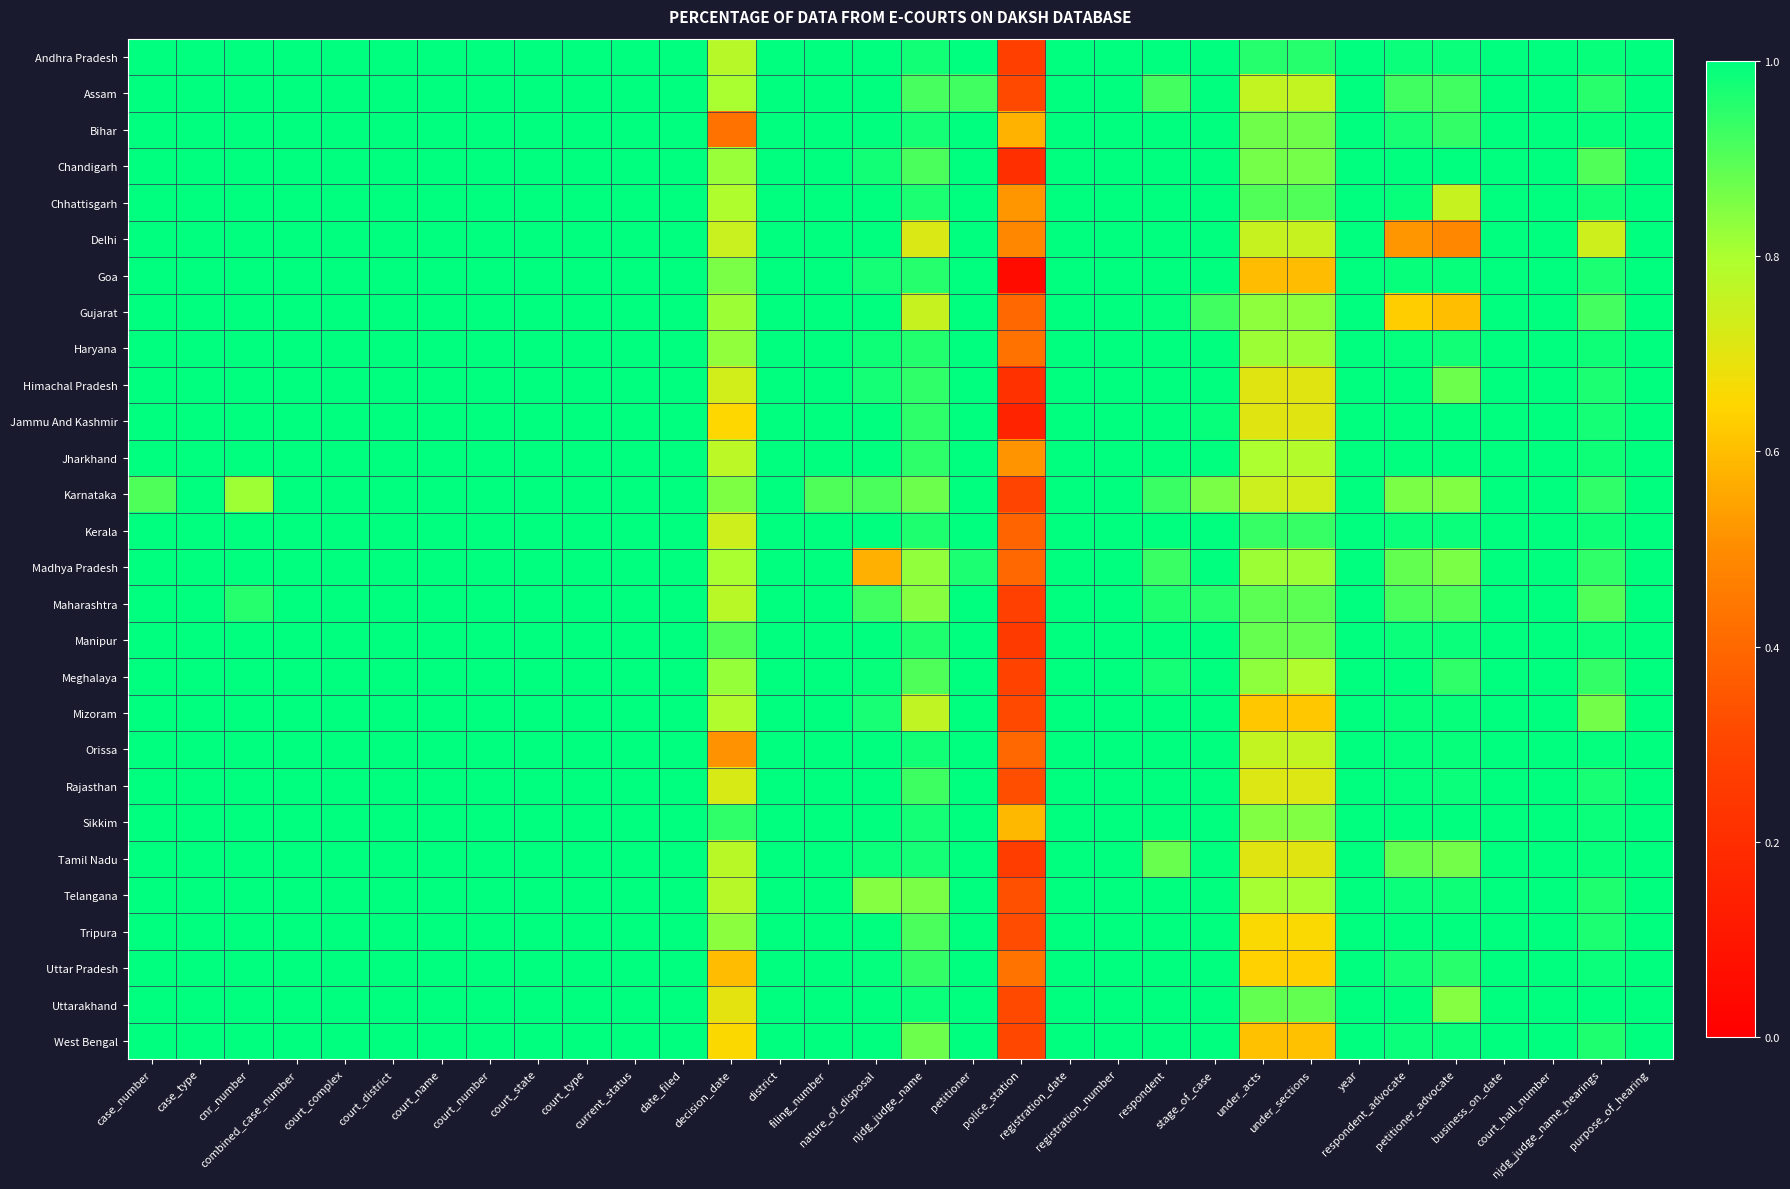

Reading left to right, extract all data points from this chart.

Andhra Pradesh: case_number=1.0	case_type=1.0	cnr_number=1.0	combined_case_number=1.0	court_complex=1.0	court_district=1.0	court_name=1.0	court_number=1.0	court_state=1.0	court_type=1.0	current_status=1.0	date_filed=1.0	decision_date=0.8	district=1.0	filing_number=1.0	nature_of_disposal=1.0	njdg_judge_name=1.0	petitioner=1.0	police_station=0.3	registration_date=1.0	registration_number=1.0	respondent=1.0	stage_of_case=1.0	under_acts=1.0	under_sections=1.0	year=1.0	respondent_advocate=1.0	petitioner_advocate=1.0	business_on_date=1.0	court_hall_number=1.0	njdg_judge_name_hearings=1.0	purpose_of_hearing=1.0
Assam: case_number=1.0	case_type=1.0	cnr_number=1.0	combined_case_number=1.0	court_complex=1.0	court_district=1.0	court_name=1.0	court_number=1.0	court_state=1.0	court_type=1.0	current_status=1.0	date_filed=1.0	decision_date=0.8	district=1.0	filing_number=1.0	nature_of_disposal=1.0	njdg_judge_name=0.9	petitioner=0.9	police_station=0.3	registration_date=1.0	registration_number=1.0	respondent=0.9	stage_of_case=1.0	under_acts=0.8	under_sections=0.8	year=1.0	respondent_advocate=0.9	petitioner_advocate=0.9	business_on_date=1.0	court_hall_number=1.0	njdg_judge_name_hearings=1.0	purpose_of_hearing=1.0
Bihar: case_number=1.0	case_type=1.0	cnr_number=1.0	combined_case_number=1.0	court_complex=1.0	court_district=1.0	court_name=1.0	court_number=1.0	court_state=1.0	court_type=1.0	current_status=1.0	date_filed=1.0	decision_date=0.4	district=1.0	filing_number=1.0	nature_of_disposal=1.0	njdg_judge_name=1.0	petitioner=1.0	police_station=0.6	registration_date=1.0	registration_number=1.0	respondent=1.0	stage_of_case=1.0	under_acts=0.9	under_sections=0.9	year=1.0	respondent_advocate=1.0	petitioner_advocate=0.9	business_on_date=1.0	court_hall_number=1.0	njdg_judge_name_hearings=1.0	purpose_of_hearing=1.0
Chandigarh: case_number=1.0	case_type=1.0	cnr_number=1.0	combined_case_number=1.0	court_complex=1.0	court_district=1.0	court_name=1.0	court_number=1.0	court_state=1.0	court_type=1.0	current_status=1.0	date_filed=1.0	decision_date=0.8	district=1.0	filing_number=1.0	nature_of_disposal=1.0	njdg_judge_name=0.9	petitioner=1.0	police_station=0.2	registration_date=1.0	registration_number=1.0	respondent=1.0	stage_of_case=1.0	under_acts=0.9	under_sections=0.9	year=1.0	respondent_advocate=1.0	petitioner_advocate=1.0	business_on_date=1.0	court_hall_number=1.0	njdg_judge_name_hearings=0.9	purpose_of_hearing=1.0
Chhattisgarh: case_number=1.0	case_type=1.0	cnr_number=1.0	combined_case_number=1.0	court_complex=1.0	court_district=1.0	court_name=1.0	court_number=1.0	court_state=1.0	court_type=1.0	current_status=1.0	date_filed=1.0	decision_date=0.8	district=1.0	filing_number=1.0	nature_of_disposal=1.0	njdg_judge_name=1.0	petitioner=1.0	police_station=0.5	registration_date=1.0	registration_number=1.0	respondent=1.0	stage_of_case=1.0	under_acts=0.9	under_sections=0.9	year=1.0	respondent_advocate=1.0	petitioner_advocate=0.8	business_on_date=1.0	court_hall_number=1.0	njdg_judge_name_hearings=1.0	purpose_of_hearing=1.0
Delhi: case_number=1.0	case_type=1.0	cnr_number=1.0	combined_case_number=1.0	court_complex=1.0	court_district=1.0	court_name=1.0	court_number=1.0	court_state=1.0	court_type=1.0	current_status=1.0	date_filed=1.0	decision_date=0.7	district=1.0	filing_number=1.0	nature_of_disposal=1.0	njdg_judge_name=0.7	petitioner=1.0	police_station=0.5	registration_date=1.0	registration_number=1.0	respondent=1.0	stage_of_case=1.0	under_acts=0.8	under_sections=0.8	year=1.0	respondent_advocate=0.5	petitioner_advocate=0.5	business_on_date=1.0	court_hall_number=1.0	njdg_judge_name_hearings=0.7	purpose_of_hearing=1.0
Goa: case_number=1.0	case_type=1.0	cnr_number=1.0	combined_case_number=1.0	court_complex=1.0	court_district=1.0	court_name=1.0	court_number=1.0	court_state=1.0	court_type=1.0	current_status=1.0	date_filed=1.0	decision_date=0.9	district=1.0	filing_number=1.0	nature_of_disposal=1.0	njdg_judge_name=1.0	petitioner=1.0	police_station=0.1	registration_date=1.0	registration_number=1.0	respondent=1.0	stage_of_case=1.0	under_acts=0.6	under_sections=0.6	year=1.0	respondent_advocate=1.0	petitioner_advocate=1.0	business_on_date=1.0	court_hall_number=1.0	njdg_judge_name_hearings=1.0	purpose_of_hearing=1.0
Gujarat: case_number=1.0	case_type=1.0	cnr_number=1.0	combined_case_number=1.0	court_complex=1.0	court_district=1.0	court_name=1.0	court_number=1.0	court_state=1.0	court_type=1.0	current_status=1.0	date_filed=1.0	decision_date=0.8	district=1.0	filing_number=1.0	nature_of_disposal=1.0	njdg_judge_name=0.8	petitioner=1.0	police_station=0.4	registration_date=1.0	registration_number=1.0	respondent=1.0	stage_of_case=0.9	under_acts=0.8	under_sections=0.8	year=1.0	respondent_advocate=0.6	petitioner_advocate=0.6	business_on_date=1.0	court_hall_number=1.0	njdg_judge_name_hearings=0.9	purpose_of_hearing=1.0
Haryana: case_number=1.0	case_type=1.0	cnr_number=1.0	combined_case_number=1.0	court_complex=1.0	court_district=1.0	court_name=1.0	court_number=1.0	court_state=1.0	court_type=1.0	current_status=1.0	date_filed=1.0	decision_date=0.8	district=1.0	filing_number=1.0	nature_of_disposal=1.0	njdg_judge_name=1.0	petitioner=1.0	police_station=0.4	registration_date=1.0	registration_number=1.0	respondent=1.0	stage_of_case=1.0	under_acts=0.8	under_sections=0.8	year=1.0	respondent_advocate=1.0	petitioner_advocate=1.0	business_on_date=1.0	court_hall_number=1.0	njdg_judge_name_hearings=1.0	purpose_of_hearing=1.0
Himachal Pradesh: case_number=1.0	case_type=1.0	cnr_number=1.0	combined_case_number=1.0	court_complex=1.0	court_district=1.0	court_name=1.0	court_number=1.0	court_state=1.0	court_type=1.0	current_status=1.0	date_filed=1.0	decision_date=0.7	district=1.0	filing_number=1.0	nature_of_disposal=1.0	njdg_judge_name=0.9	petitioner=1.0	police_station=0.2	registration_date=1.0	registration_number=1.0	respondent=1.0	stage_of_case=1.0	under_acts=0.7	under_sections=0.7	year=1.0	respondent_advocate=1.0	petitioner_advocate=0.9	business_on_date=1.0	court_hall_number=1.0	njdg_judge_name_hearings=1.0	purpose_of_hearing=1.0
Jammu And Kashmir: case_number=1.0	case_type=1.0	cnr_number=1.0	combined_case_number=1.0	court_complex=1.0	court_district=1.0	court_name=1.0	court_number=1.0	court_state=1.0	court_type=1.0	current_status=1.0	date_filed=1.0	decision_date=0.7	district=1.0	filing_number=1.0	nature_of_disposal=1.0	njdg_judge_name=0.9	petitioner=1.0	police_station=0.2	registration_date=1.0	registration_number=1.0	respondent=1.0	stage_of_case=1.0	under_acts=0.7	under_sections=0.7	year=1.0	respondent_advocate=1.0	petitioner_advocate=1.0	business_on_date=1.0	court_hall_number=1.0	njdg_judge_name_hearings=1.0	purpose_of_hearing=1.0
Jharkhand: case_number=1.0	case_type=1.0	cnr_number=1.0	combined_case_number=1.0	court_complex=1.0	court_district=1.0	court_name=1.0	court_number=1.0	court_state=1.0	court_type=1.0	current_status=1.0	date_filed=1.0	decision_date=0.8	district=1.0	filing_number=1.0	nature_of_disposal=1.0	njdg_judge_name=0.9	petitioner=1.0	police_station=0.5	registration_date=1.0	registration_number=1.0	respondent=1.0	stage_of_case=1.0	under_acts=0.8	under_sections=0.8	year=1.0	respondent_advocate=1.0	petitioner_advocate=1.0	business_on_date=1.0	court_hall_number=1.0	njdg_judge_name_hearings=1.0	purpose_of_hearing=1.0
Karnataka: case_number=0.9	case_type=1.0	cnr_number=0.8	combined_case_number=1.0	court_complex=1.0	court_district=1.0	court_name=1.0	court_number=1.0	court_state=1.0	court_type=1.0	current_status=1.0	date_filed=1.0	decision_date=0.9	district=1.0	filing_number=0.9	nature_of_disposal=0.9	njdg_judge_name=0.9	petitioner=1.0	police_station=0.3	registration_date=1.0	registration_number=1.0	respondent=0.9	stage_of_case=0.9	under_acts=0.7	under_sections=0.7	year=1.0	respondent_advocate=0.9	petitioner_advocate=0.8	business_on_date=1.0	court_hall_number=1.0	njdg_judge_name_hearings=0.9	purpose_of_hearing=1.0
Kerala: case_number=1.0	case_type=1.0	cnr_number=1.0	combined_case_number=1.0	court_complex=1.0	court_district=1.0	court_name=1.0	court_number=1.0	court_state=1.0	court_type=1.0	current_status=1.0	date_filed=1.0	decision_date=0.7	district=1.0	filing_number=1.0	nature_of_disposal=1.0	njdg_judge_name=1.0	petitioner=1.0	police_station=0.4	registration_date=1.0	registration_number=1.0	respondent=1.0	stage_of_case=1.0	under_acts=0.9	under_sections=0.9	year=1.0	respondent_advocate=1.0	petitioner_advocate=1.0	business_on_date=1.0	court_hall_number=1.0	njdg_judge_name_hearings=1.0	purpose_of_hearing=1.0
Madhya Pradesh: case_number=1.0	case_type=1.0	cnr_number=1.0	combined_case_number=1.0	court_complex=1.0	court_district=1.0	court_name=1.0	court_number=1.0	court_state=1.0	court_type=1.0	current_status=1.0	date_filed=1.0	decision_date=0.8	district=1.0	filing_number=1.0	nature_of_disposal=0.6	njdg_judge_name=0.8	petitioner=1.0	police_station=0.4	registration_date=1.0	registration_number=1.0	respondent=0.9	stage_of_case=1.0	under_acts=0.8	under_sections=0.8	year=1.0	respondent_advocate=0.9	petitioner_advocate=0.9	business_on_date=1.0	court_hall_number=1.0	njdg_judge_name_hearings=0.9	purpose_of_hearing=1.0
Maharashtra: case_number=1.0	case_type=1.0	cnr_number=1.0	combined_case_number=1.0	court_complex=1.0	court_district=1.0	court_name=1.0	court_number=1.0	court_state=1.0	court_type=1.0	current_status=1.0	date_filed=1.0	decision_date=0.8	district=1.0	filing_number=1.0	nature_of_disposal=0.9	njdg_judge_name=0.8	petitioner=1.0	police_station=0.3	registration_date=1.0	registration_number=1.0	respondent=1.0	stage_of_case=1.0	under_acts=0.9	under_sections=0.9	year=1.0	respondent_advocate=0.9	petitioner_advocate=0.9	business_on_date=1.0	court_hall_number=1.0	njdg_judge_name_hearings=0.9	purpose_of_hearing=1.0
Manipur: case_number=1.0	case_type=1.0	cnr_number=1.0	combined_case_number=1.0	court_complex=1.0	court_district=1.0	court_name=1.0	court_number=1.0	court_state=1.0	court_type=1.0	current_status=1.0	date_filed=1.0	decision_date=0.9	district=1.0	filing_number=1.0	nature_of_disposal=1.0	njdg_judge_name=1.0	petitioner=1.0	police_station=0.3	registration_date=1.0	registration_number=1.0	respondent=1.0	stage_of_case=1.0	under_acts=0.9	under_sections=0.9	year=1.0	respondent_advocate=1.0	petitioner_advocate=1.0	business_on_date=1.0	court_hall_number=1.0	njdg_judge_name_hearings=1.0	purpose_of_hearing=1.0
Meghalaya: case_number=1.0	case_type=1.0	cnr_number=1.0	combined_case_number=1.0	court_complex=1.0	court_district=1.0	court_name=1.0	court_number=1.0	court_state=1.0	court_type=1.0	current_status=1.0	date_filed=1.0	decision_date=0.8	district=1.0	filing_number=1.0	nature_of_disposal=1.0	njdg_judge_name=0.9	petitioner=1.0	police_station=0.3	registration_date=1.0	registration_number=1.0	respondent=1.0	stage_of_case=1.0	under_acts=0.8	under_sections=0.8	year=1.0	respondent_advocate=1.0	petitioner_advocate=0.9	business_on_date=1.0	court_hall_number=1.0	njdg_judge_name_hearings=0.9	purpose_of_hearing=1.0
Mizoram: case_number=1.0	case_type=1.0	cnr_number=1.0	combined_case_number=1.0	court_complex=1.0	court_district=1.0	court_name=1.0	court_number=1.0	court_state=1.0	court_type=1.0	current_status=1.0	date_filed=1.0	decision_date=0.8	district=1.0	filing_number=1.0	nature_of_disposal=1.0	njdg_judge_name=0.8	petitioner=1.0	police_station=0.3	registration_date=1.0	registration_number=1.0	respondent=1.0	stage_of_case=1.0	under_acts=0.6	under_sections=0.6	year=1.0	respondent_advocate=1.0	petitioner_advocate=1.0	business_on_date=1.0	court_hall_number=1.0	njdg_judge_name_hearings=0.9	purpose_of_hearing=1.0
Orissa: case_number=1.0	case_type=1.0	cnr_number=1.0	combined_case_number=1.0	court_complex=1.0	court_district=1.0	court_name=1.0	court_number=1.0	court_state=1.0	court_type=1.0	current_status=1.0	date_filed=1.0	decision_date=0.5	district=1.0	filing_number=1.0	nature_of_disposal=1.0	njdg_judge_name=1.0	petitioner=1.0	police_station=0.4	registration_date=1.0	registration_number=1.0	respondent=1.0	stage_of_case=1.0	under_acts=0.8	under_sections=0.8	year=1.0	respondent_advocate=1.0	petitioner_advocate=1.0	business_on_date=1.0	court_hall_number=1.0	njdg_judge_name_hearings=1.0	purpose_of_hearing=1.0
Rajasthan: case_number=1.0	case_type=1.0	cnr_number=1.0	combined_case_number=1.0	court_complex=1.0	court_district=1.0	court_name=1.0	court_number=1.0	court_state=1.0	court_type=1.0	current_status=1.0	date_filed=1.0	decision_date=0.7	district=1.0	filing_number=1.0	nature_of_disposal=1.0	njdg_judge_name=0.9	petitioner=1.0	police_station=0.3	registration_date=1.0	registration_number=1.0	respondent=1.0	stage_of_case=1.0	under_acts=0.7	under_sections=0.7	year=1.0	respondent_advocate=1.0	petitioner_advocate=1.0	business_on_date=1.0	court_hall_number=1.0	njdg_judge_name_hearings=1.0	purpose_of_hearing=1.0
Sikkim: case_number=1.0	case_type=1.0	cnr_number=1.0	combined_case_number=1.0	court_complex=1.0	court_district=1.0	court_name=1.0	court_number=1.0	court_state=1.0	court_type=1.0	current_status=1.0	date_filed=1.0	decision_date=0.9	district=1.0	filing_number=1.0	nature_of_disposal=1.0	njdg_judge_name=1.0	petitioner=1.0	police_station=0.6	registration_date=1.0	registration_number=1.0	respondent=1.0	stage_of_case=1.0	under_acts=0.8	under_sections=0.8	year=1.0	respondent_advocate=1.0	petitioner_advocate=1.0	business_on_date=1.0	court_hall_number=1.0	njdg_judge_name_hearings=1.0	purpose_of_hearing=1.0
Tamil Nadu: case_number=1.0	case_type=1.0	cnr_number=1.0	combined_case_number=1.0	court_complex=1.0	court_district=1.0	court_name=1.0	court_number=1.0	court_state=1.0	court_type=1.0	current_status=1.0	date_filed=1.0	decision_date=0.8	district=1.0	filing_number=1.0	nature_of_disposal=1.0	njdg_judge_name=1.0	petitioner=1.0	police_station=0.3	registration_date=1.0	registration_number=1.0	respondent=0.9	stage_of_case=1.0	under_acts=0.7	under_sections=0.7	year=1.0	respondent_advocate=0.9	petitioner_advocate=0.9	business_on_date=1.0	court_hall_number=1.0	njdg_judge_name_hearings=1.0	purpose_of_hearing=1.0
Telangana: case_number=1.0	case_type=1.0	cnr_number=1.0	combined_case_number=1.0	court_complex=1.0	court_district=1.0	court_name=1.0	court_number=1.0	court_state=1.0	court_type=1.0	current_status=1.0	date_filed=1.0	decision_date=0.8	district=1.0	filing_number=1.0	nature_of_disposal=0.8	njdg_judge_name=0.9	petitioner=1.0	police_station=0.3	registration_date=1.0	registration_number=1.0	respondent=1.0	stage_of_case=1.0	under_acts=0.8	under_sections=0.8	year=1.0	respondent_advocate=1.0	petitioner_advocate=1.0	business_on_date=1.0	court_hall_number=1.0	njdg_judge_name_hearings=1.0	purpose_of_hearing=1.0
Tripura: case_number=1.0	case_type=1.0	cnr_number=1.0	combined_case_number=1.0	court_complex=1.0	court_district=1.0	court_name=1.0	court_number=1.0	court_state=1.0	court_type=1.0	current_status=1.0	date_filed=1.0	decision_date=0.8	district=1.0	filing_number=1.0	nature_of_disposal=1.0	njdg_judge_name=0.9	petitioner=1.0	police_station=0.3	registration_date=1.0	registration_number=1.0	respondent=1.0	stage_of_case=1.0	under_acts=0.7	under_sections=0.7	year=1.0	respondent_advocate=1.0	petitioner_advocate=1.0	business_on_date=1.0	court_hall_number=1.0	njdg_judge_name_hearings=1.0	purpose_of_hearing=1.0
Uttar Pradesh: case_number=1.0	case_type=1.0	cnr_number=1.0	combined_case_number=1.0	court_complex=1.0	court_district=1.0	court_name=1.0	court_number=1.0	court_state=1.0	court_type=1.0	current_status=1.0	date_filed=1.0	decision_date=0.6	district=1.0	filing_number=1.0	nature_of_disposal=1.0	njdg_judge_name=0.9	petitioner=1.0	police_station=0.4	registration_date=1.0	registration_number=1.0	respondent=1.0	stage_of_case=1.0	under_acts=0.6	under_sections=0.6	year=1.0	respondent_advocate=1.0	petitioner_advocate=1.0	business_on_date=1.0	court_hall_number=1.0	njdg_judge_name_hearings=1.0	purpose_of_hearing=1.0
Uttarakhand: case_number=1.0	case_type=1.0	cnr_number=1.0	combined_case_number=1.0	court_complex=1.0	court_district=1.0	court_name=1.0	court_number=1.0	court_state=1.0	court_type=1.0	current_status=1.0	date_filed=1.0	decision_date=0.7	district=1.0	filing_number=1.0	nature_of_disposal=1.0	njdg_judge_name=1.0	petitioner=1.0	police_station=0.3	registration_date=1.0	registration_number=1.0	respondent=1.0	stage_of_case=1.0	under_acts=0.9	under_sections=0.9	year=1.0	respondent_advocate=1.0	petitioner_advocate=0.8	business_on_date=1.0	court_hall_number=1.0	njdg_judge_name_hearings=1.0	purpose_of_hearing=1.0
West Bengal: case_number=1.0	case_type=1.0	cnr_number=1.0	combined_case_number=1.0	court_complex=1.0	court_district=1.0	court_name=1.0	court_number=1.0	court_state=1.0	court_type=1.0	current_status=1.0	date_filed=1.0	decision_date=0.7	district=1.0	filing_number=1.0	nature_of_disposal=1.0	njdg_judge_name=0.9	petitioner=1.0	police_station=0.3	registration_date=1.0	registration_number=1.0	respondent=1.0	stage_of_case=1.0	under_acts=0.6	under_sections=0.6	year=1.0	respondent_advocate=1.0	petitioner_advocate=1.0	business_on_date=1.0	court_hall_number=1.0	njdg_judge_name_hearings=1.0	purpose_of_hearing=1.0